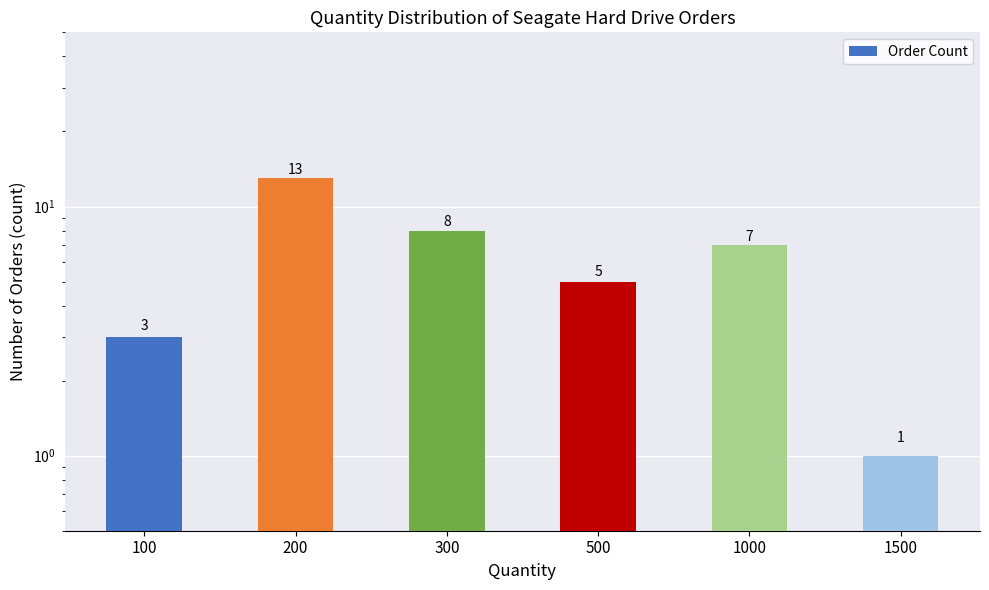

At which category does the chart reach its peak across all series?

200